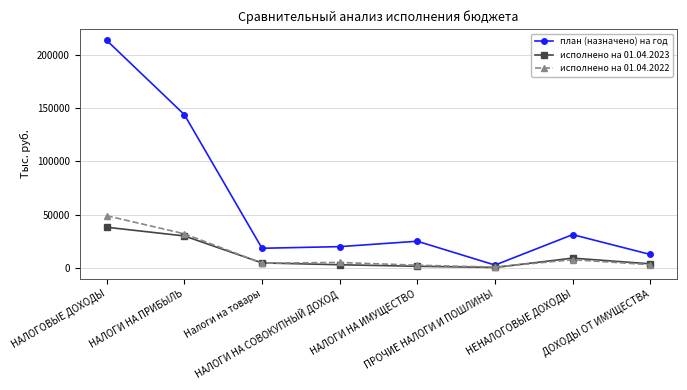

List the series in order of their peak value, highest first.

план (назначено) на год, исполнено на 01.04.2022, исполнено на 01.04.2023